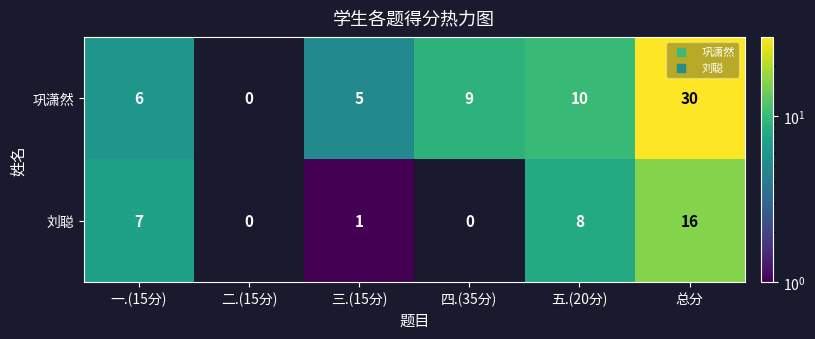

At 一.(15分), list the series in order from largest to smallest.

刘聪, 巩潇然